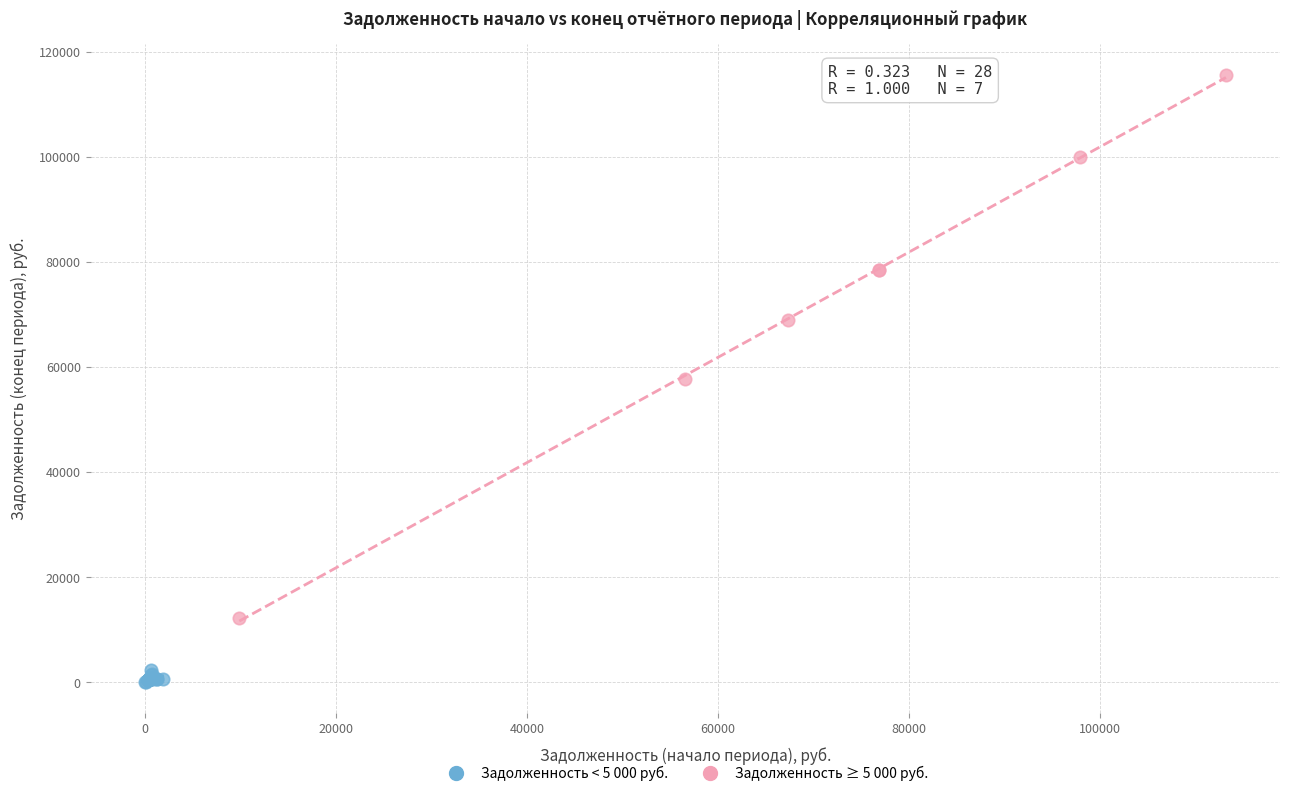

Which series reaches the maximum Y coordinate?

Задолженность ≥ 5 000 руб.